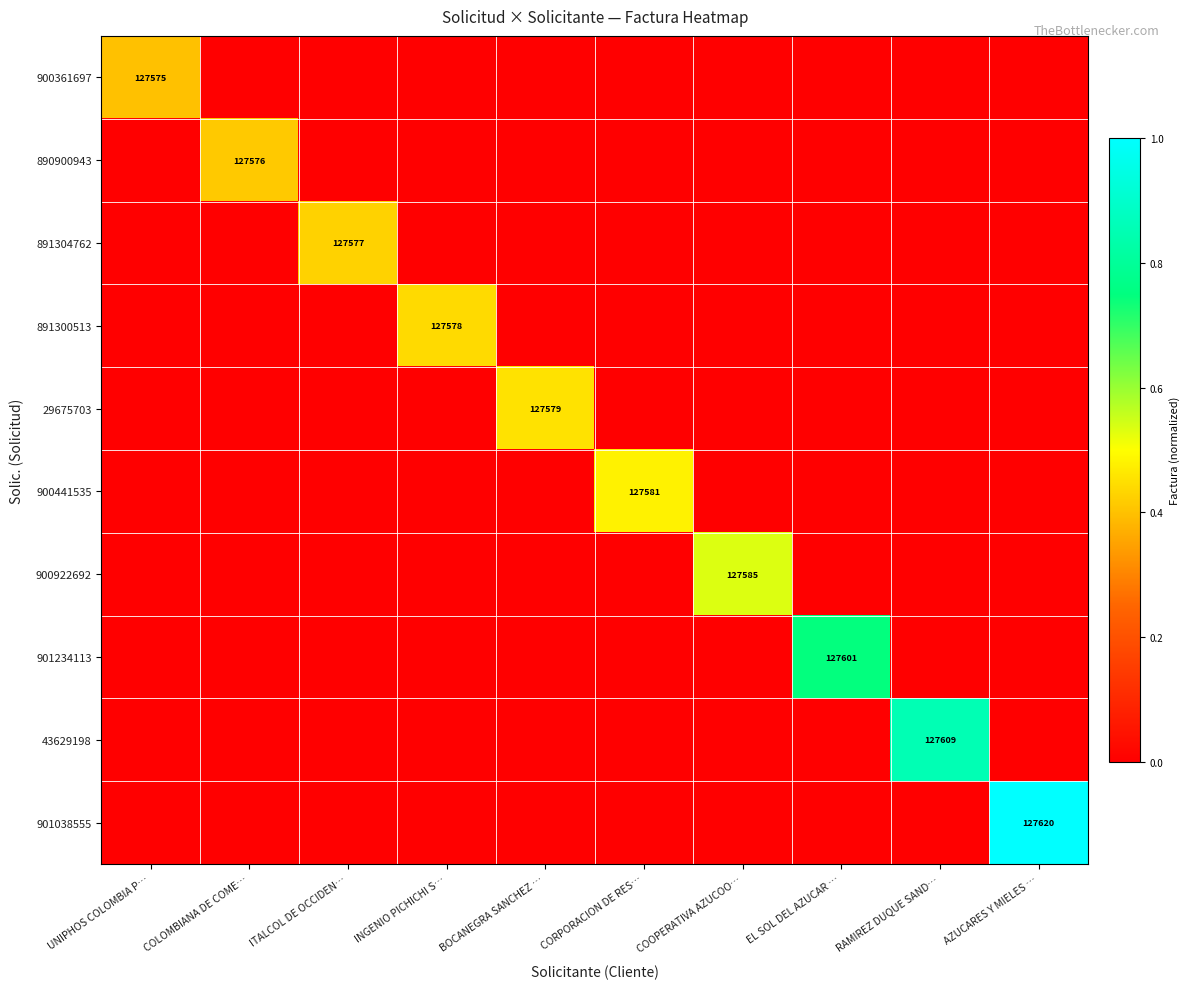

What is the spread (max minus min) of values at COOPERATIVA AZUCOO…?

0.5